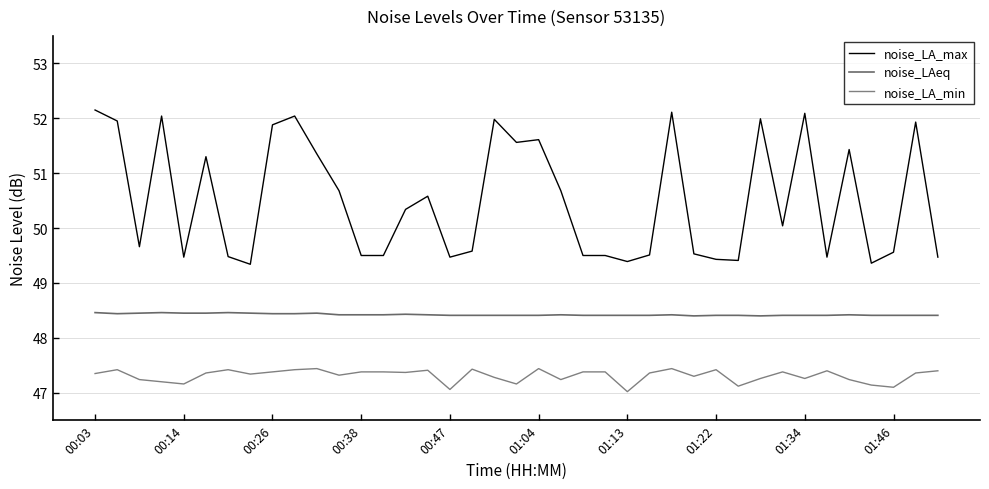

What is the difference between the second highest and minimum values in the noise_LAeq series?

0.1